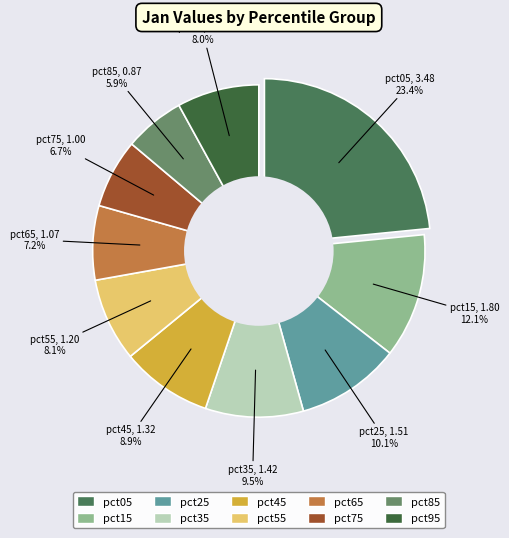

To the nearest percent, what percentage of the pie is pct95?

8%